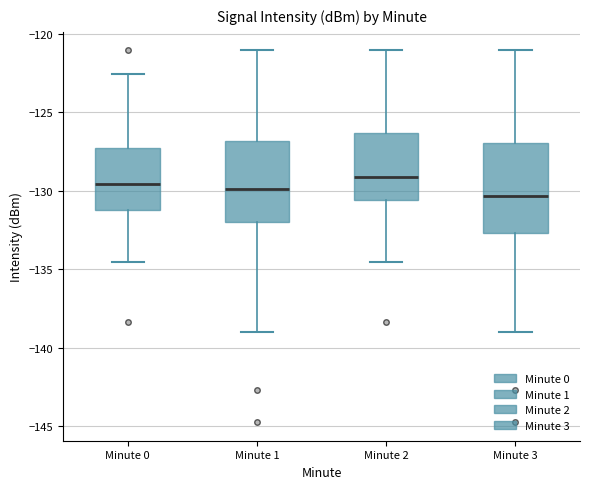

Where does the lower whisker of the box for Minute 2 end on the y-axis? The values are not printed on the chart, so give them approximately, as read against the axis.

-134.5